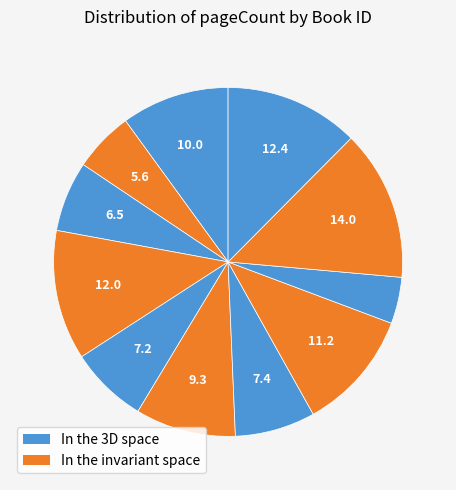

How many segments does this pie chart have?

11